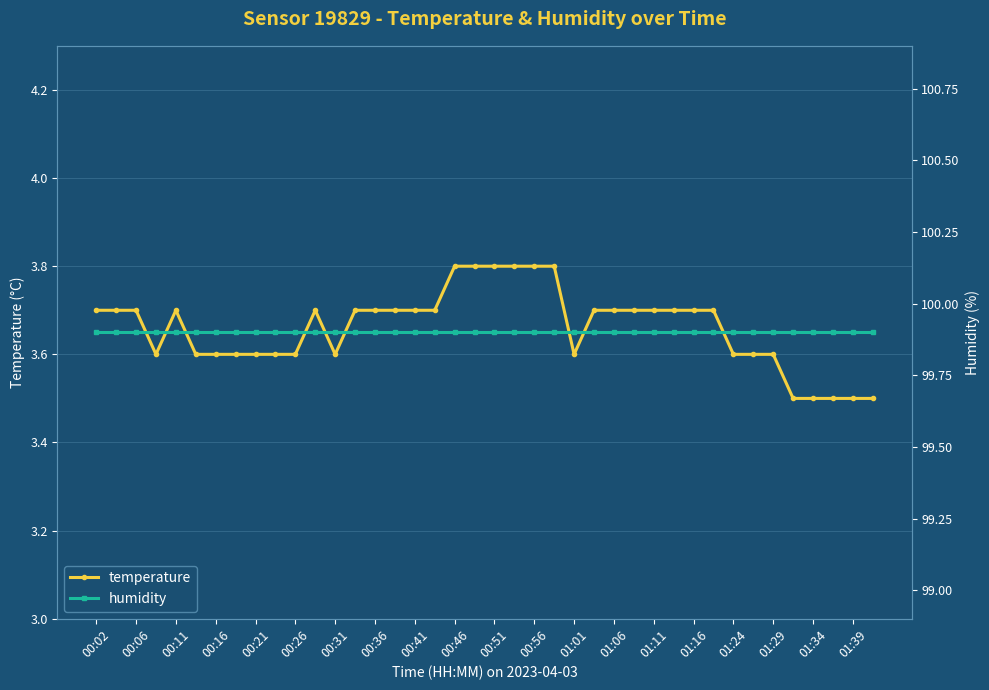

True or false: humidity has more than 0 points higher than both neighbors.

False